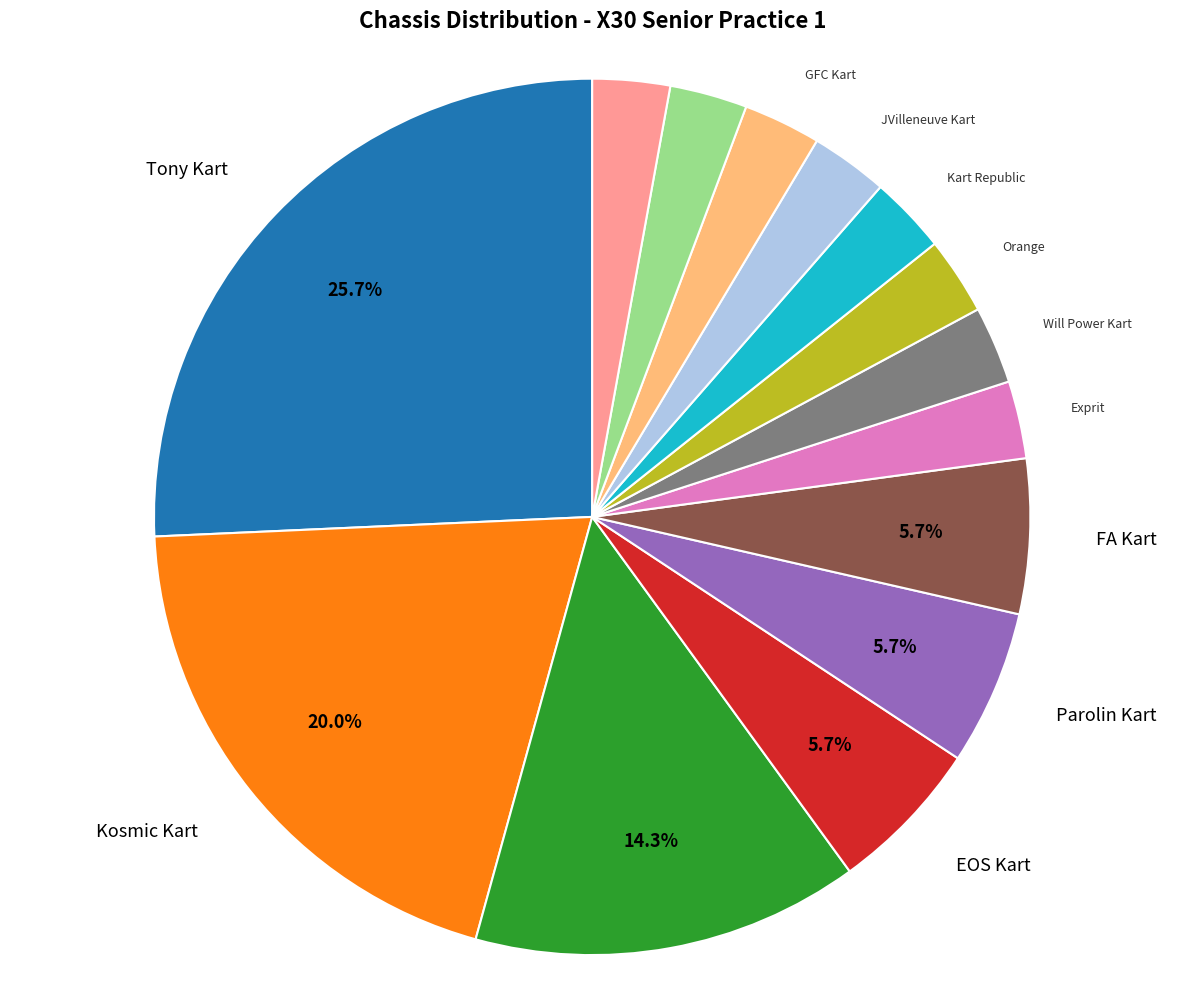

Does any single category account for the majority?

No